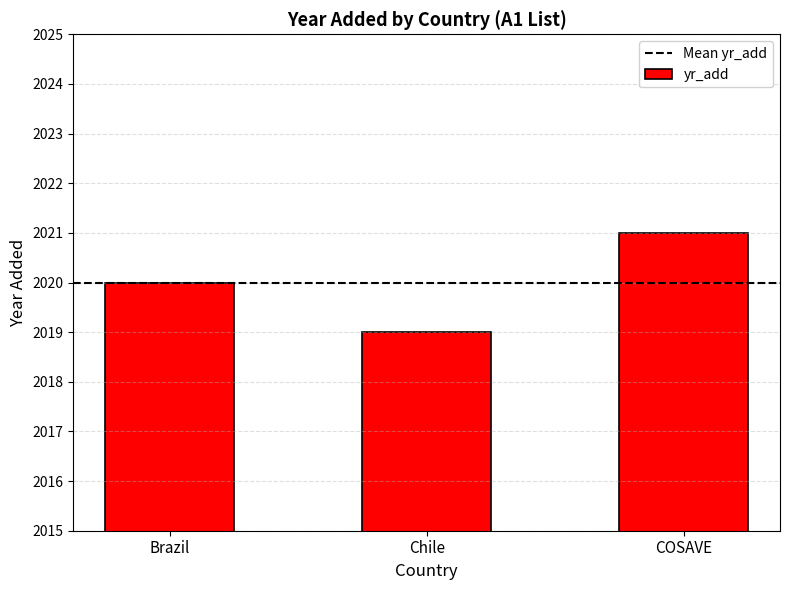

True or false: the data shows 2924 at Brazil.

False